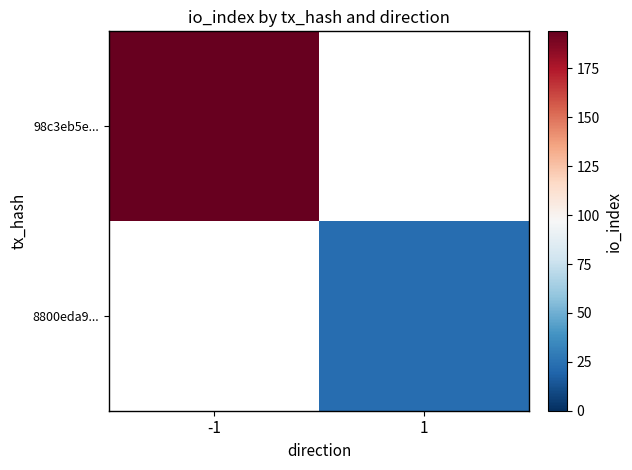

Which has a higher value, 1 or -1?

-1